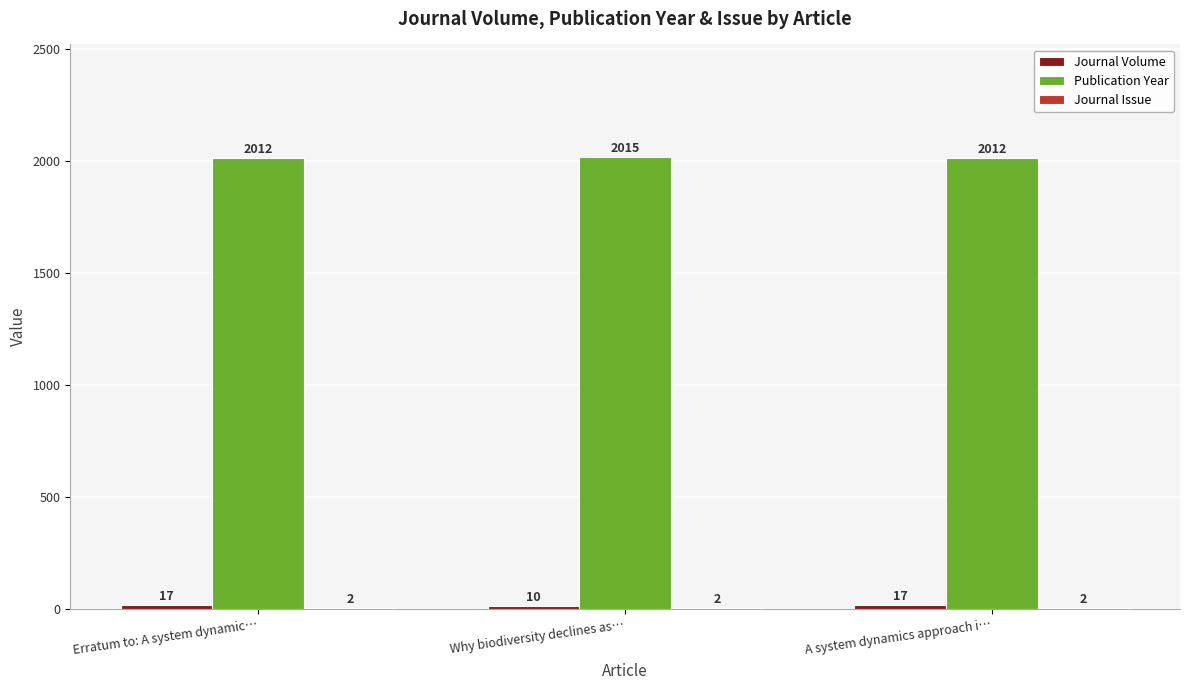

Which series has the largest total across all categories?

Publication Year